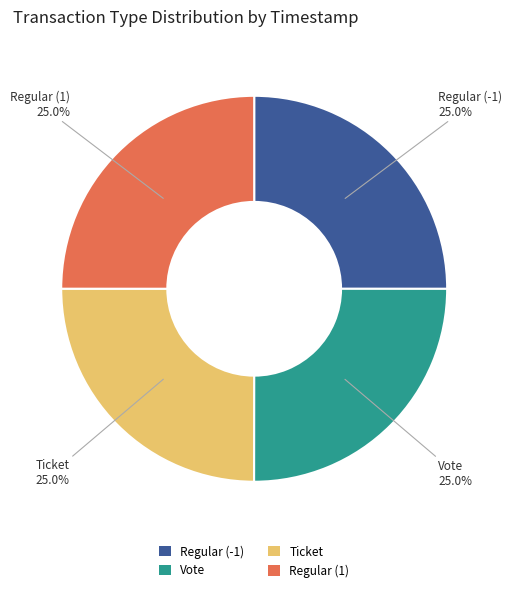

Count the number of slices in the pie.

4